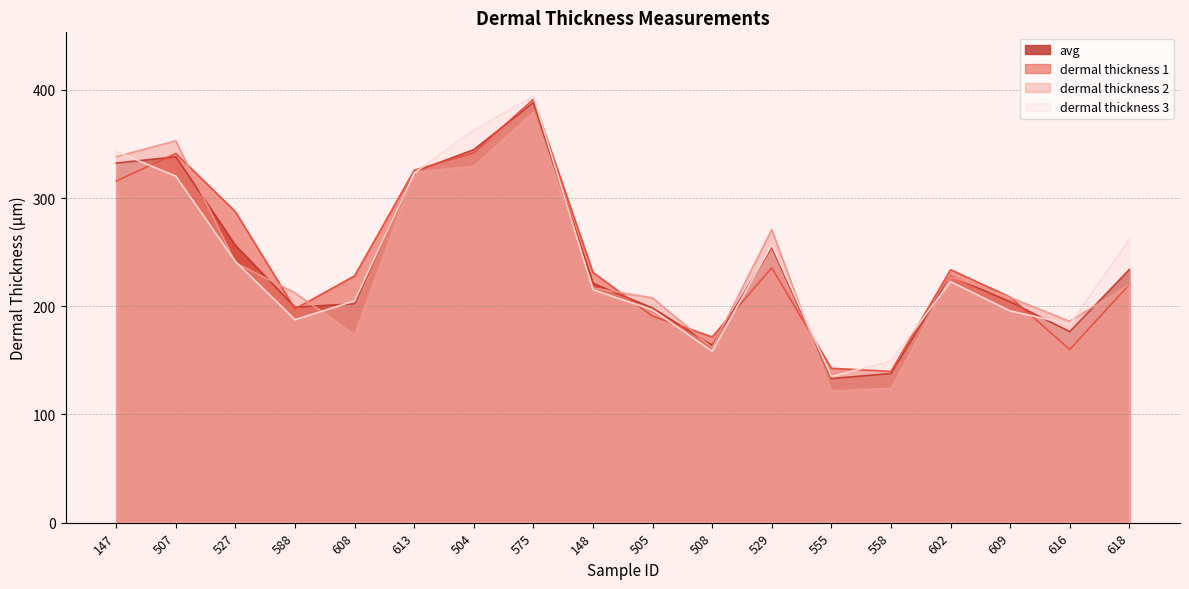

What are all the series names shown in the legend?

avg, dermal thickness 1, dermal thickness 2, dermal thickness 3